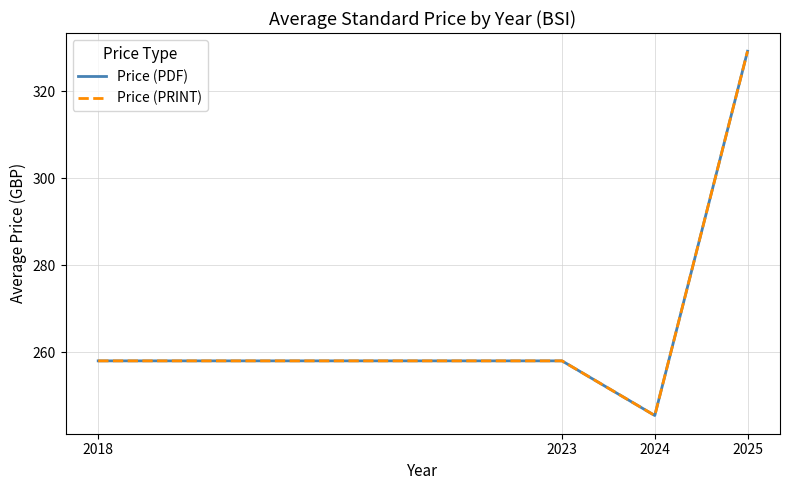

What is the maximum value shown in the chart?

329.2